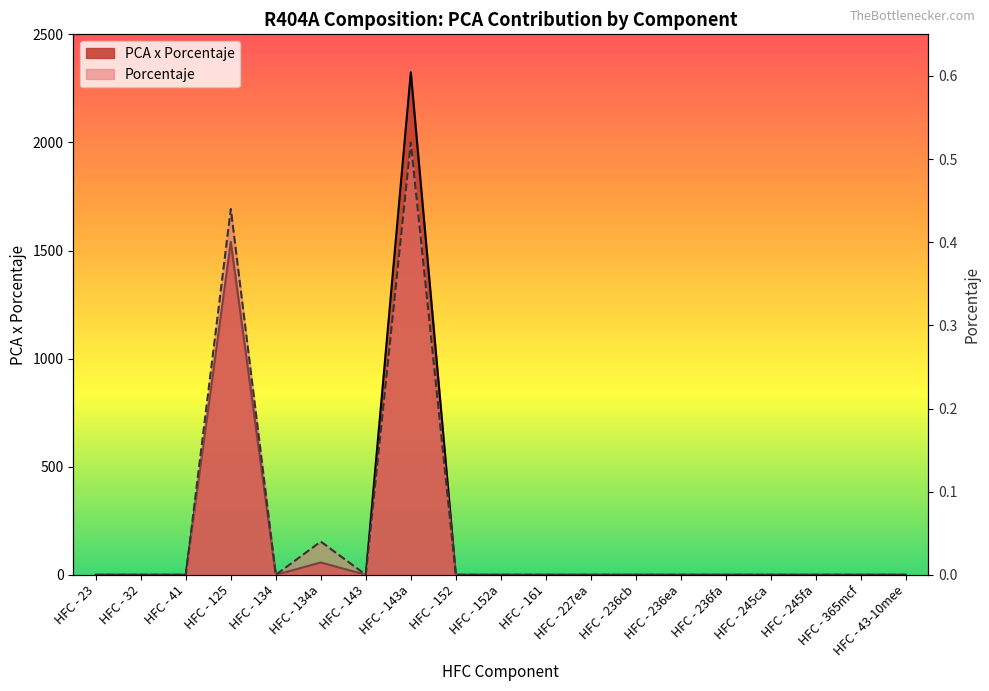

List the series in order of their peak value, lowest first.

Porcentaje, PCA x Porcentaje